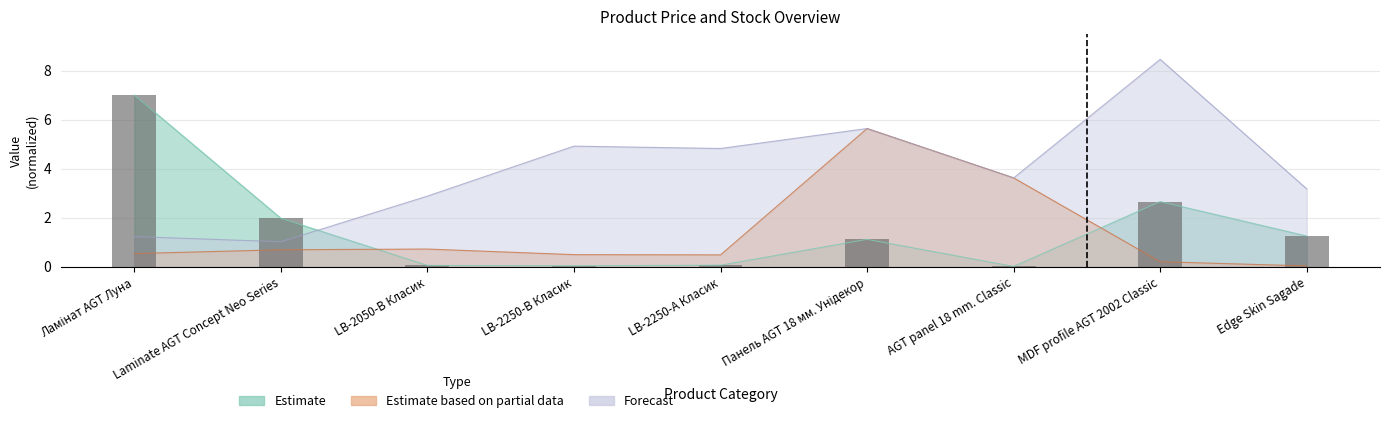

The value of Доп. ціна at LB-2050-В Класик is 4.7. True or false?

False